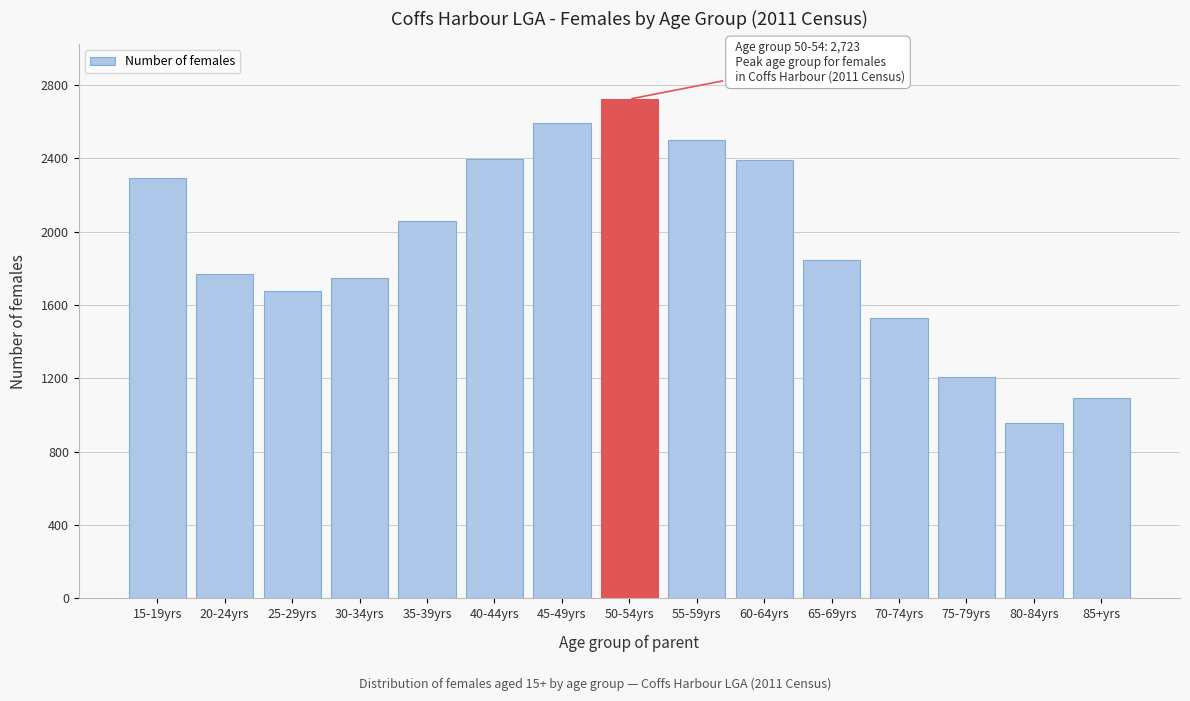

The value at 85+yrs is 1857. True or false?

False